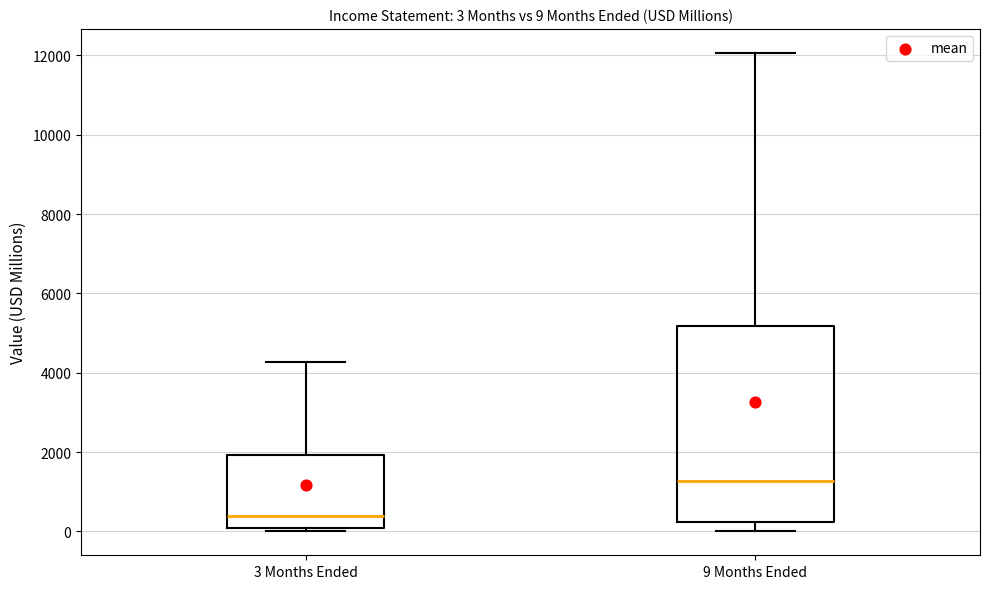

Which box's median line is the lowest?

3 Months Ended